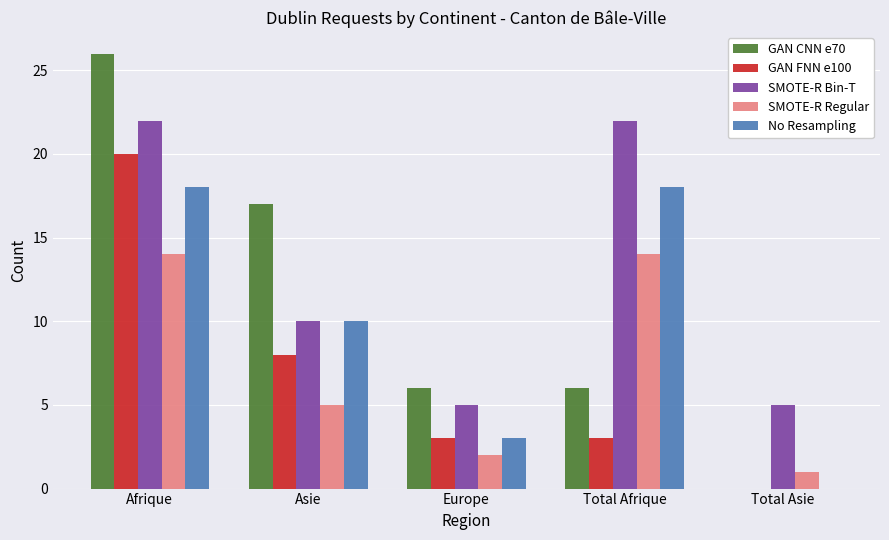

What is the average value of the No Resampling series?

10